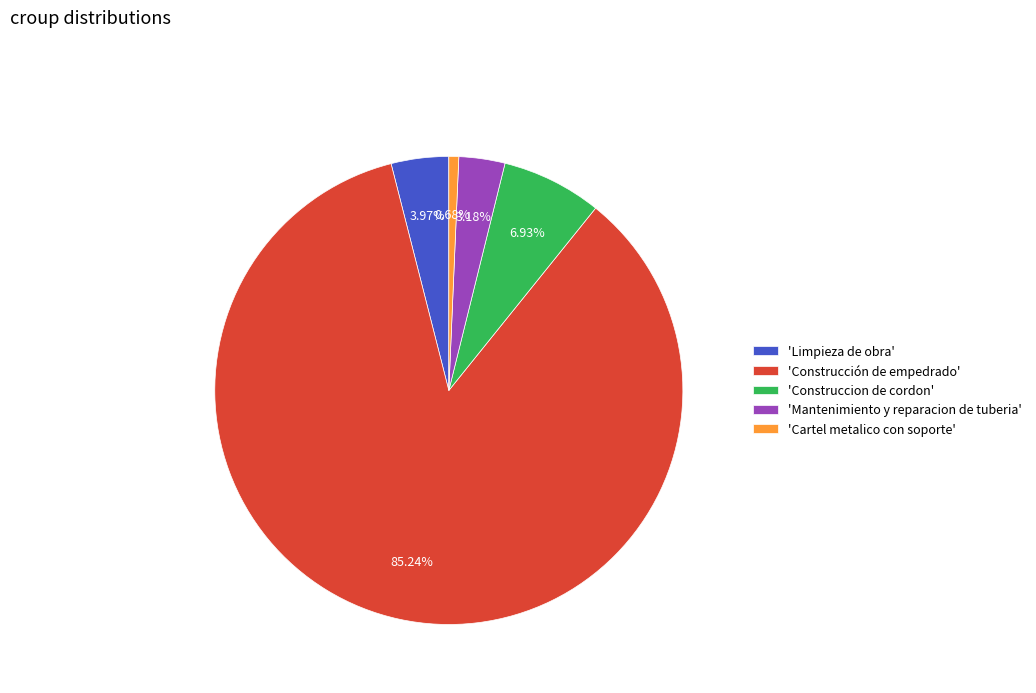

Which category has the smallest portion of the pie?

'Cartel metalico con soporte'